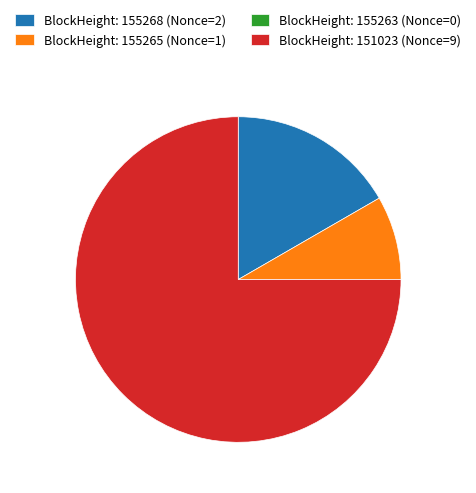

Between BlockHeight: 155265 (Nonce=1) and BlockHeight: 151023 (Nonce=9), which is larger?

BlockHeight: 151023 (Nonce=9)